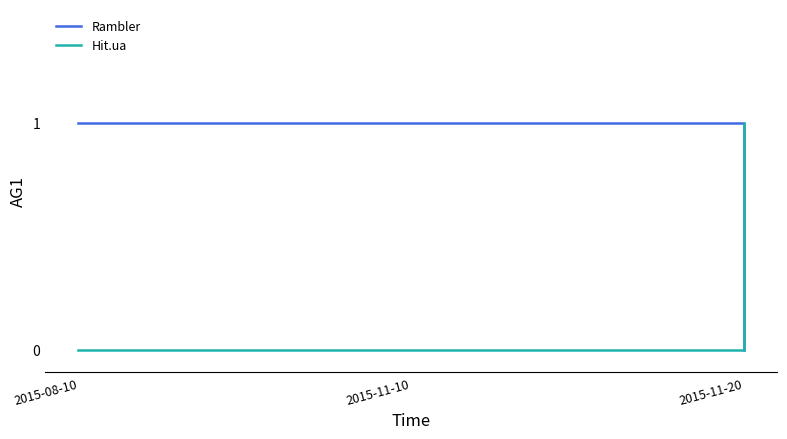

How many categories are shown in the chart?

3